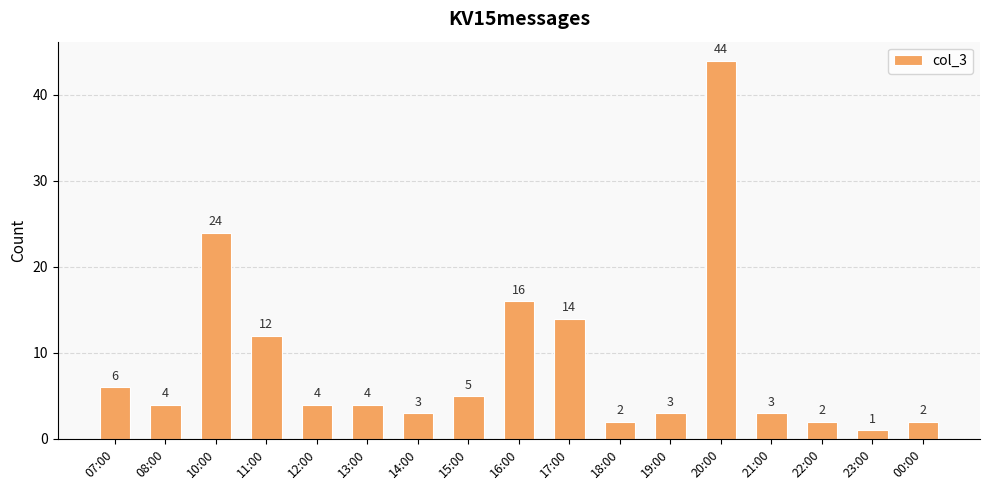

What is the change in value from 10:00 to 14:00?

-21